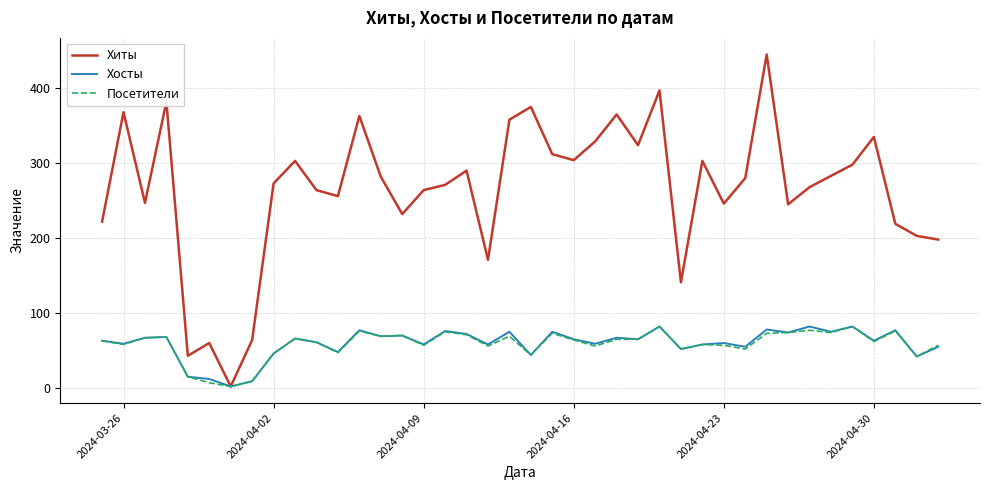

Which series has the widest spread of values?

Хиты